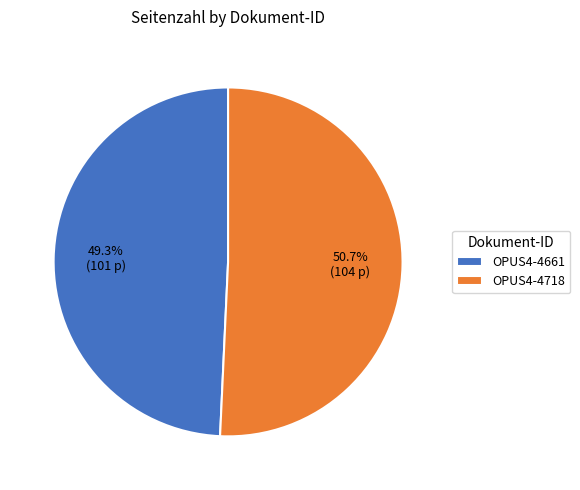

What is the majority slice?

OPUS4-4718